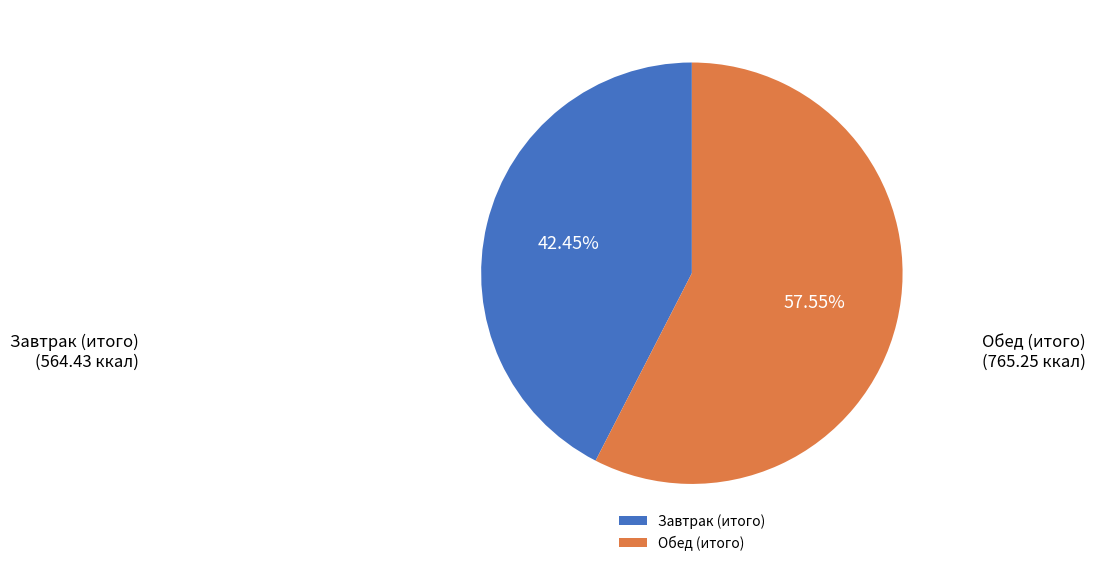

Between Обед (итого) and Завтрак (итого), which is larger?

Обед (итого)